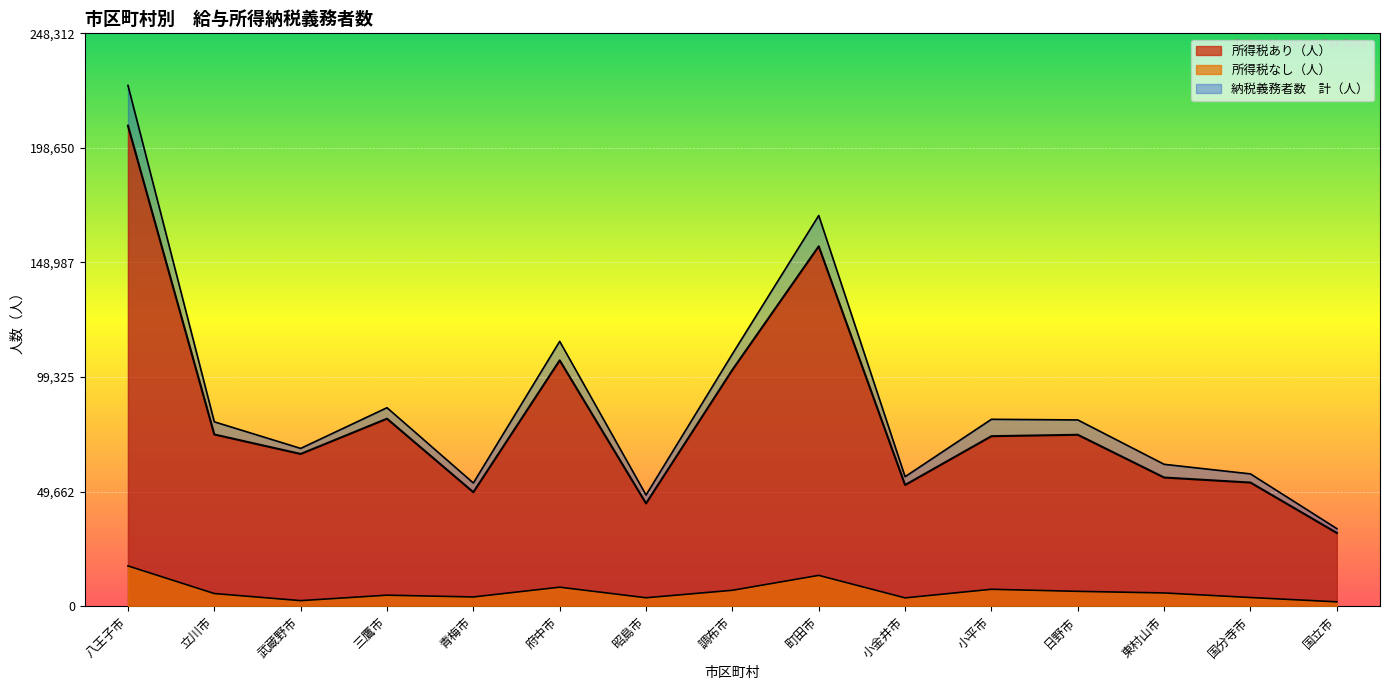

The value of 納税義務者数　計（人） at 日野市 is 80730. True or false?

True